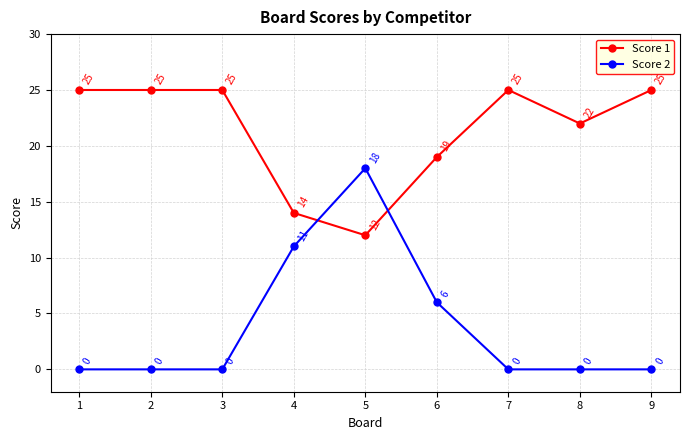

How many times do Score 2 and Score 1 cross each other?

2